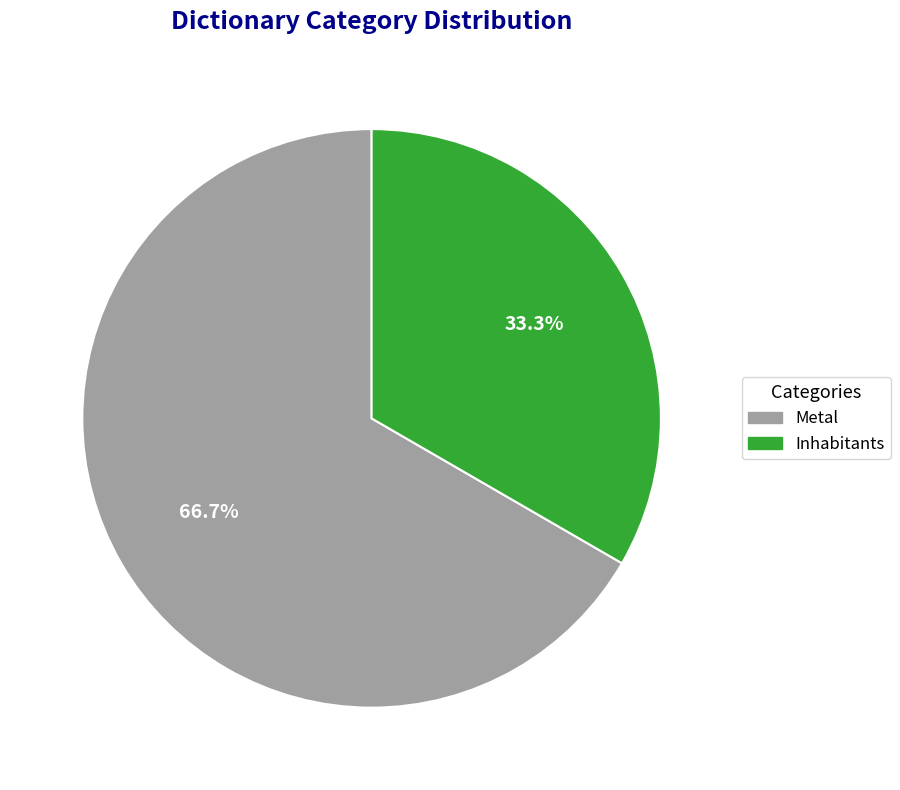

Count the number of slices in the pie.

2